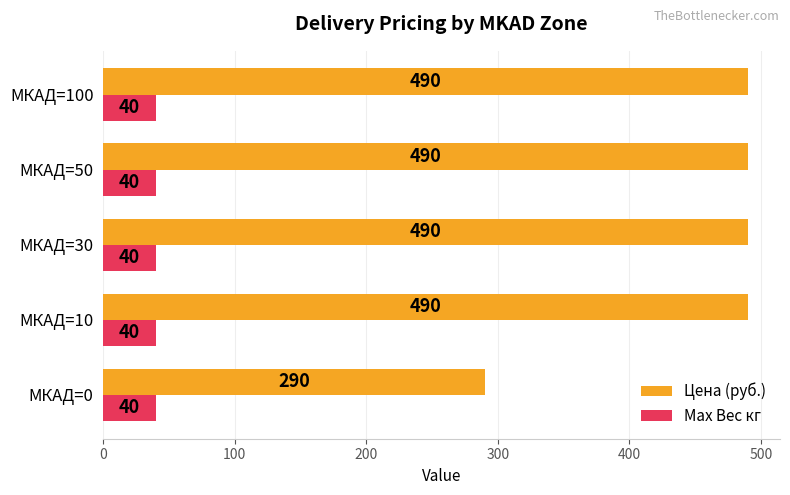

The Цена (руб.) series shows 490 at МКАД=100. True or false?

True